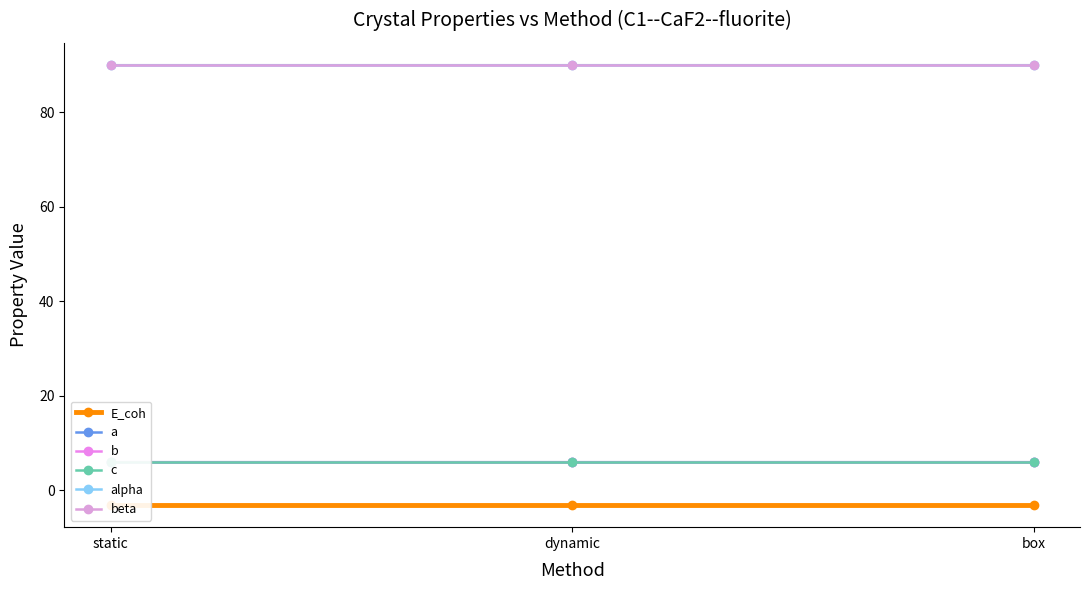

What is the maximum value shown in the chart?

90.0